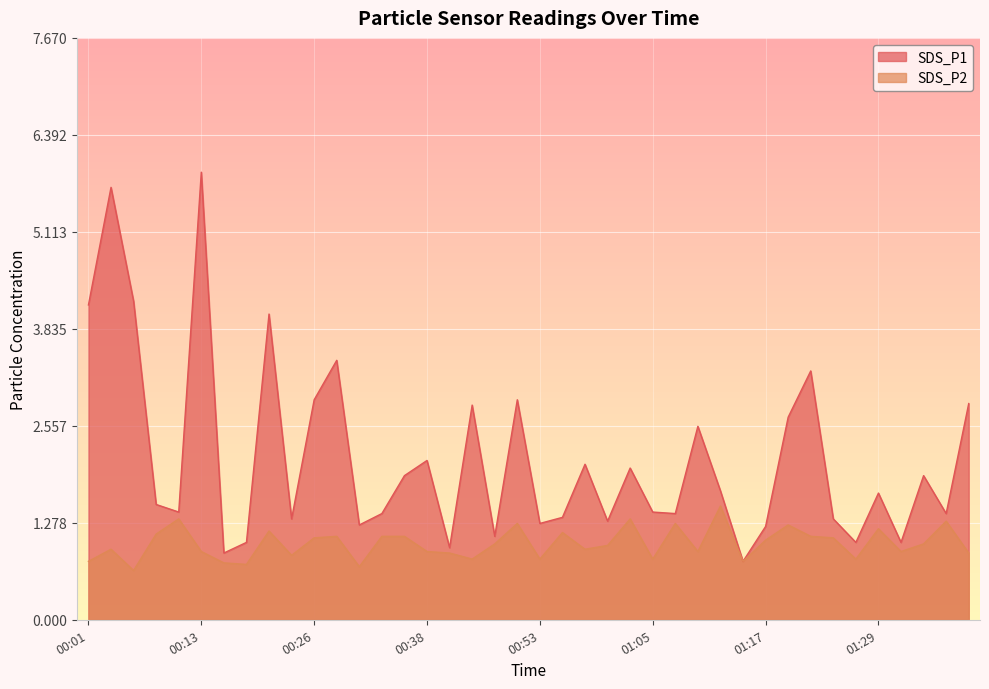

What is the label of the 28th point from the right?

00:30